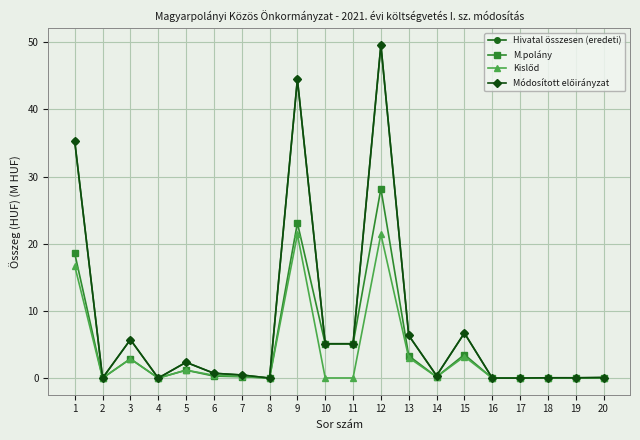

How many lines are shown in the chart?

4